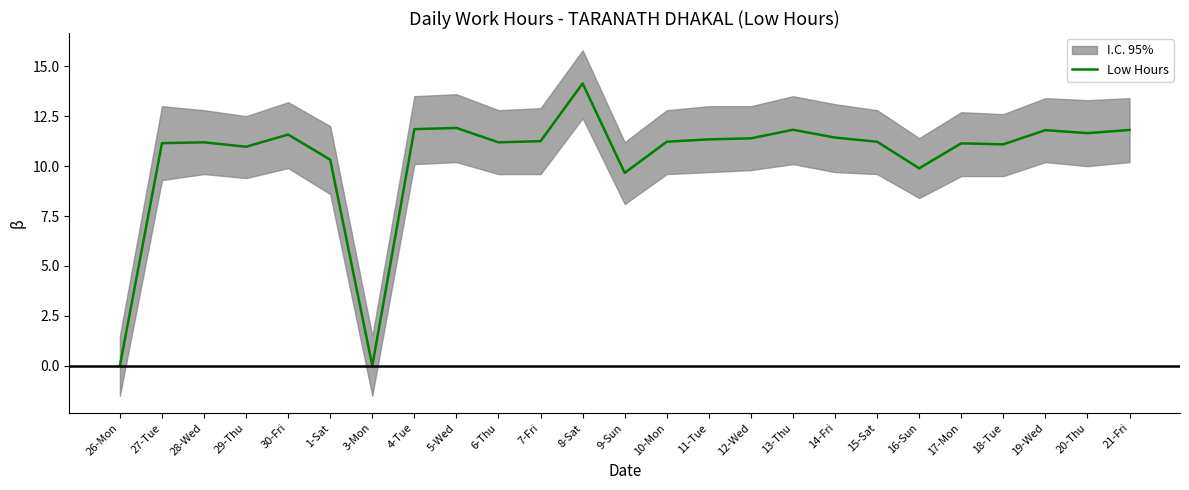

What is the sum of the values at 15-Sat and 30-Fri?

22.8